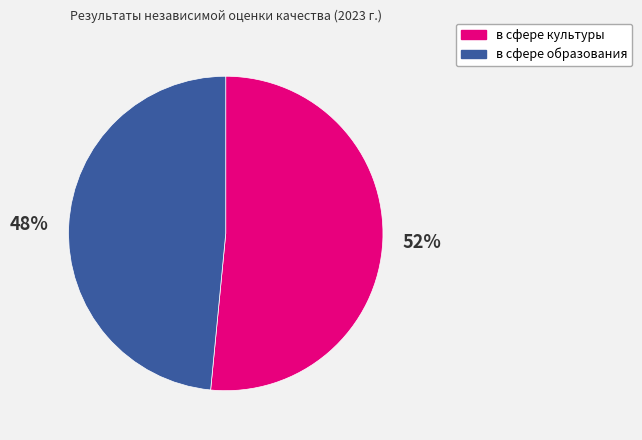

Rank the categories by value from lowest to highest.

в сфере образования, в сфере культуры